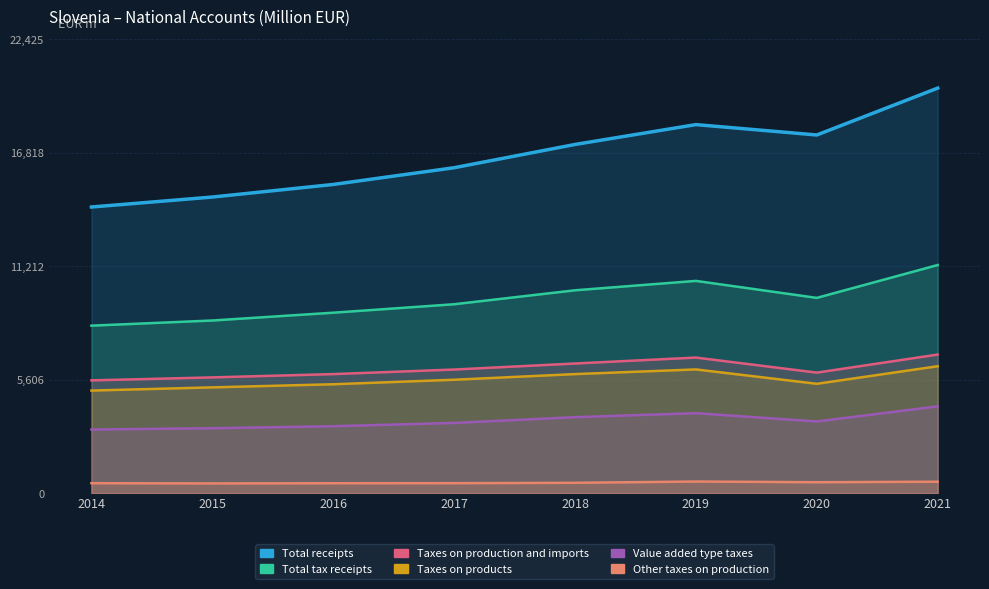

Where is the first local minimum for Value added type taxes?

2020